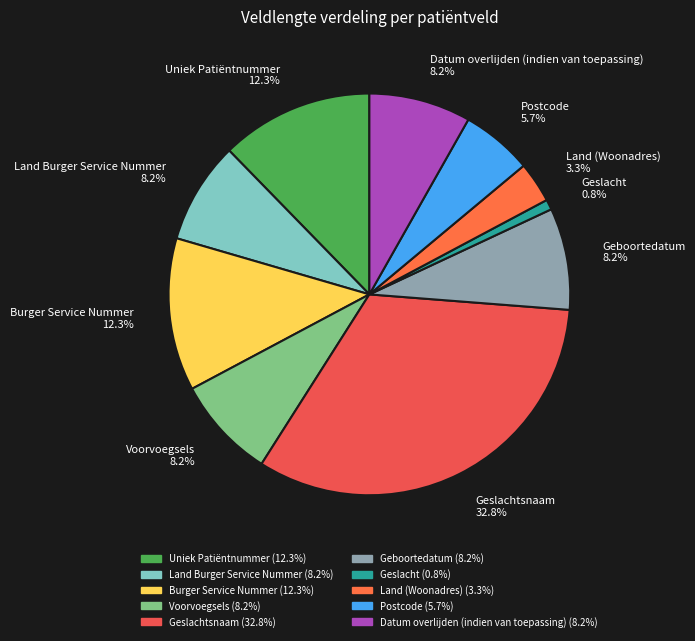

To the nearest percent, what is the average slice percentage?

10%